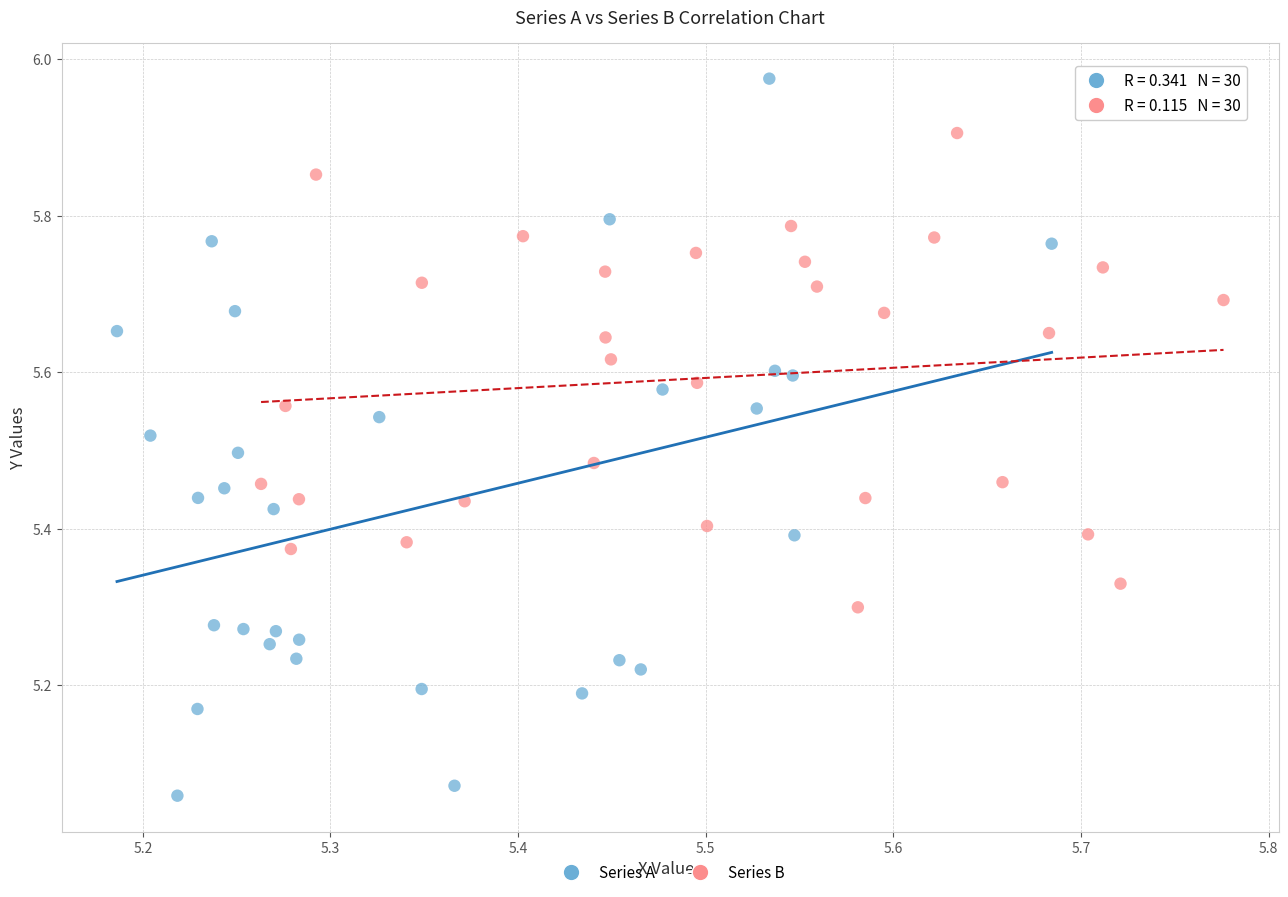

Which series reaches the maximum Y coordinate?

Series A